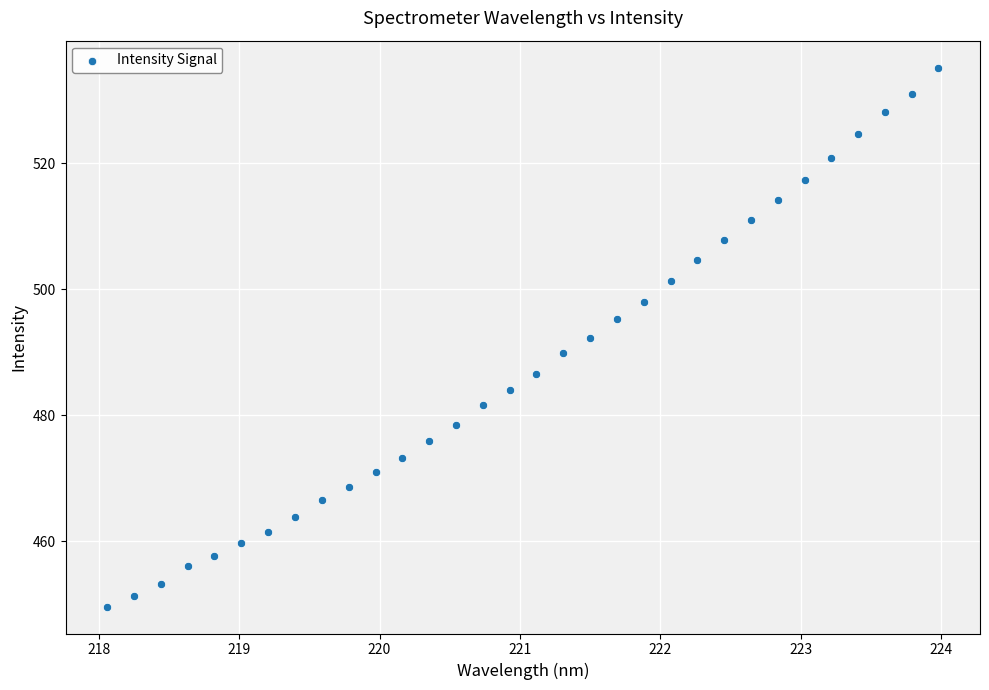

What is the range of X values (max minus min)?

5.9